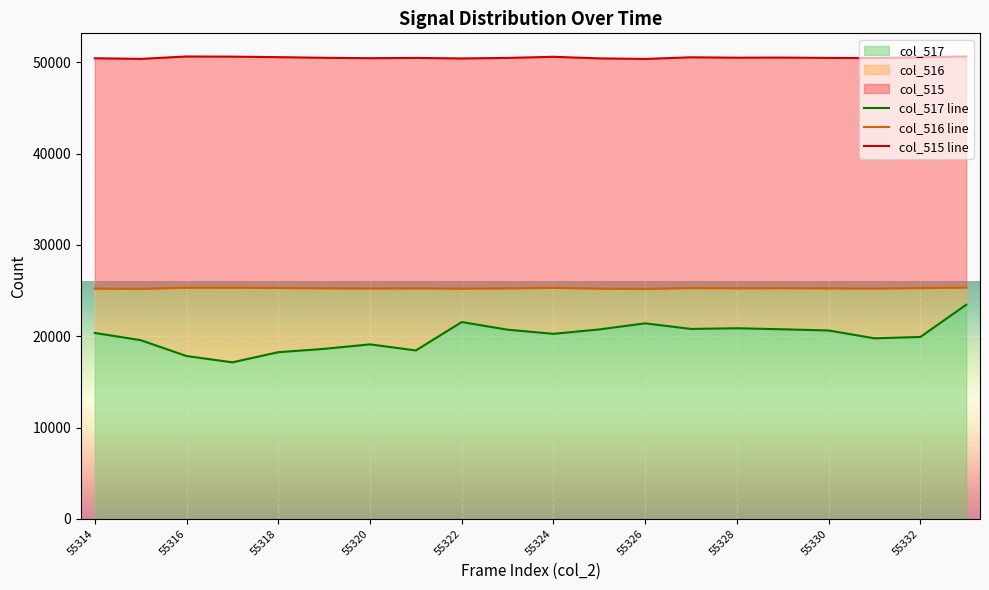

How many values in the col_516 line series exceed 25255?

9